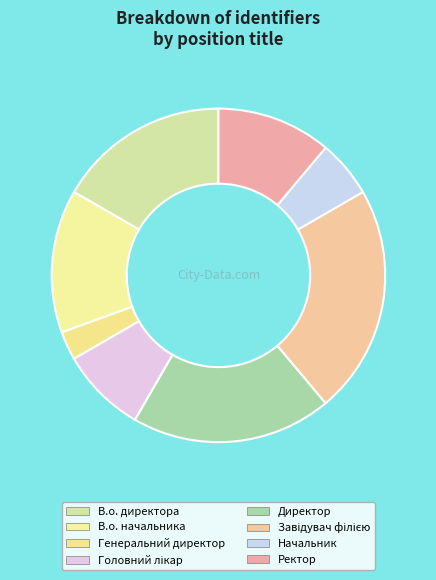

What percentage do Директор and Генеральний директор together represent?

22.2%